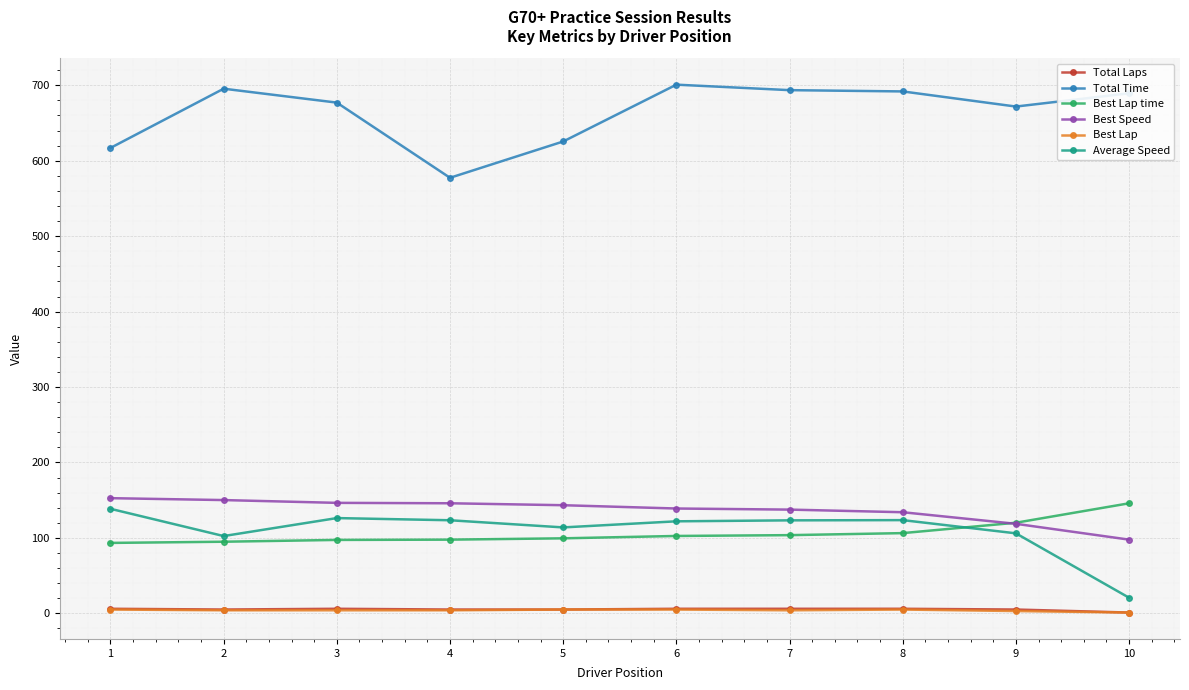

Between 1 and 9, which series saw the biggest shift?

Total Time